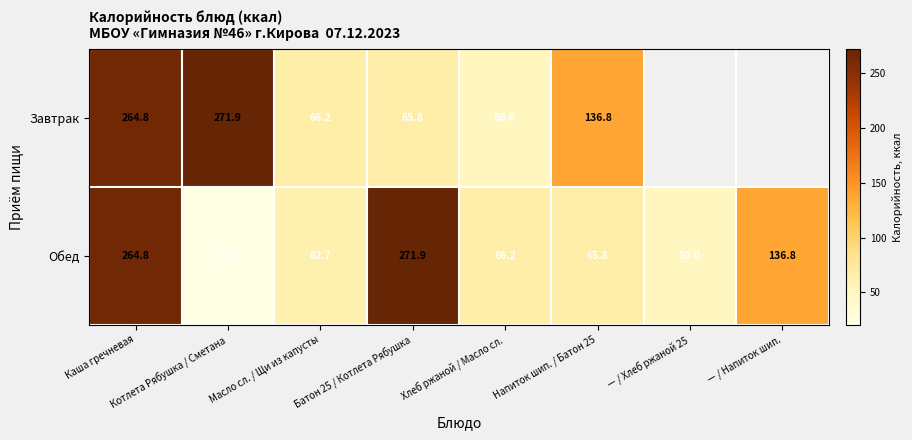

At Хлеб ржаной / Масло сл., list the series in order from smallest to largest.

Завтрак, Обед